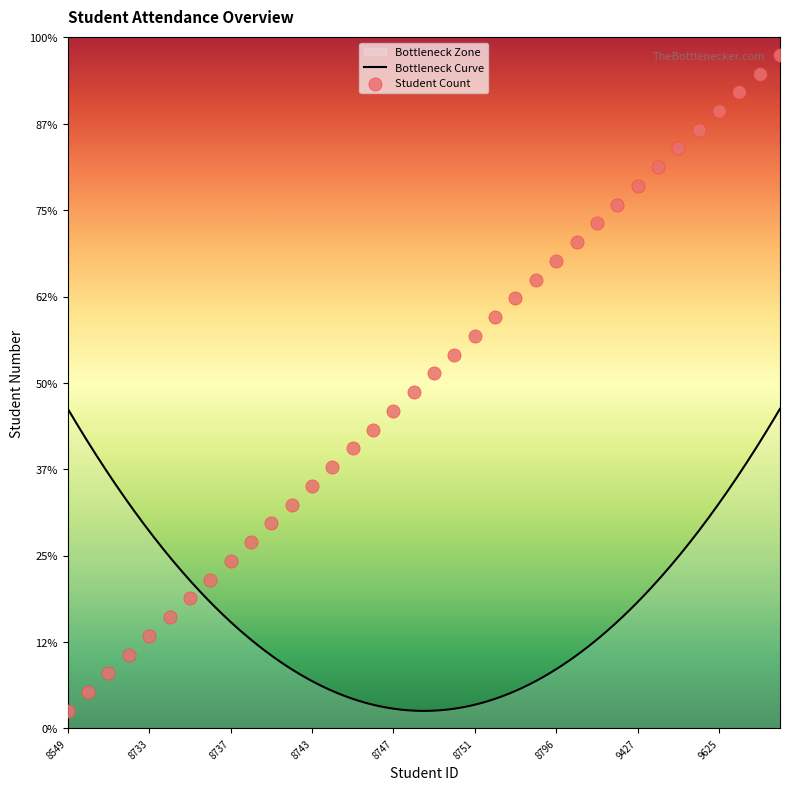

Between 9629 and 9435, which is larger?

9629